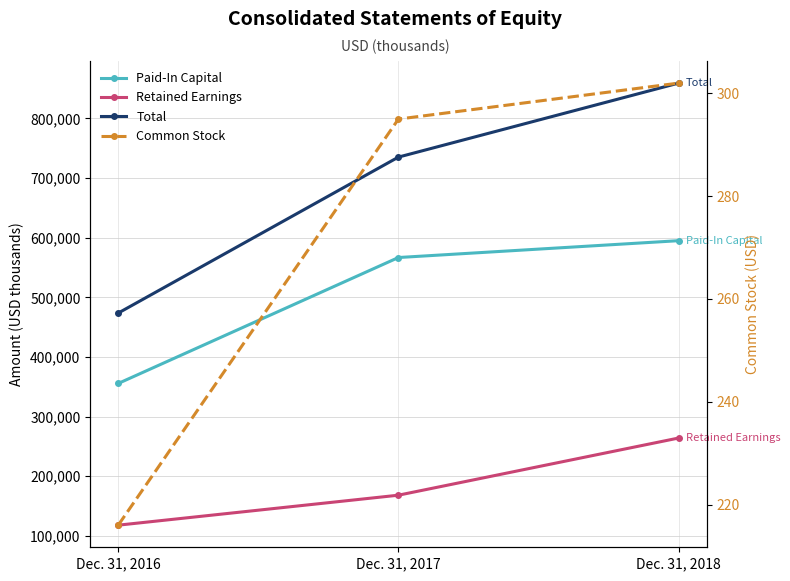

Where does the Retained Earnings series first go above 168148?

Dec. 31, 2018